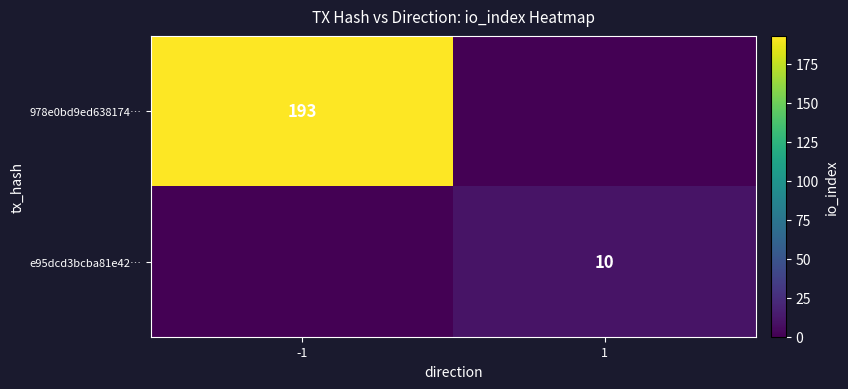

Is it true that e95dcd3bcba81e42… equals 10 at 1?

True